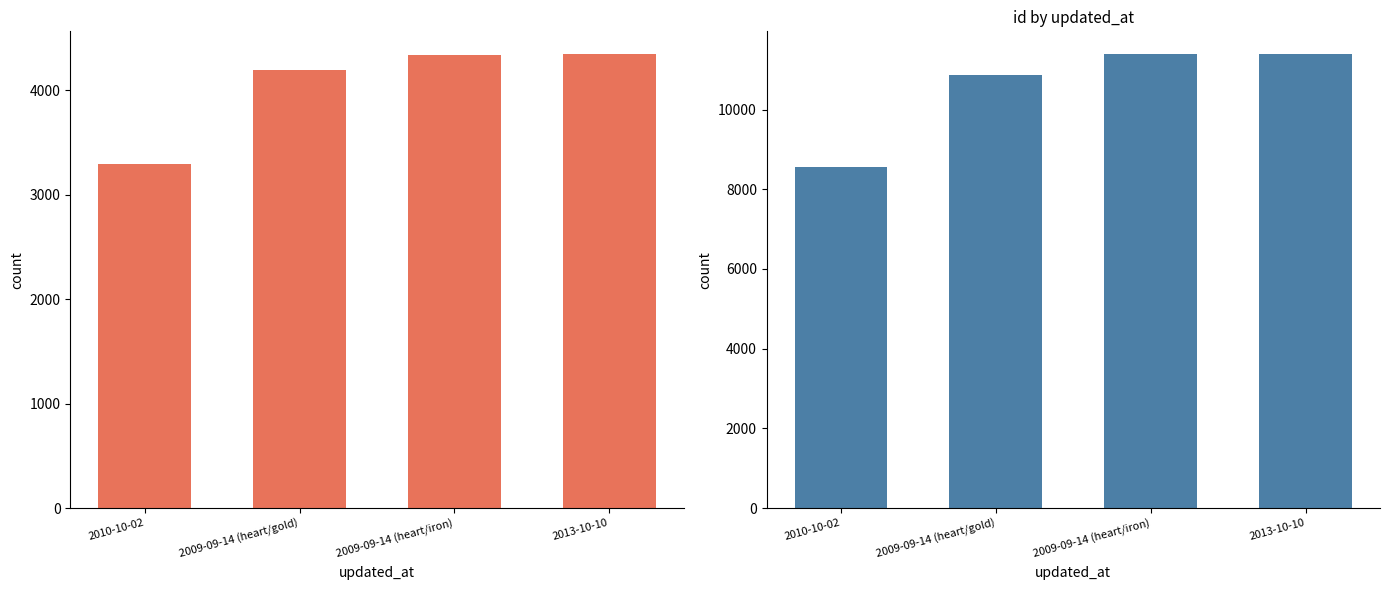

Rank the categories by id value from lowest to highest.

2010-10-02, 2009-09-14 (heart/gold), 2009-09-14 (heart/iron), 2013-10-10